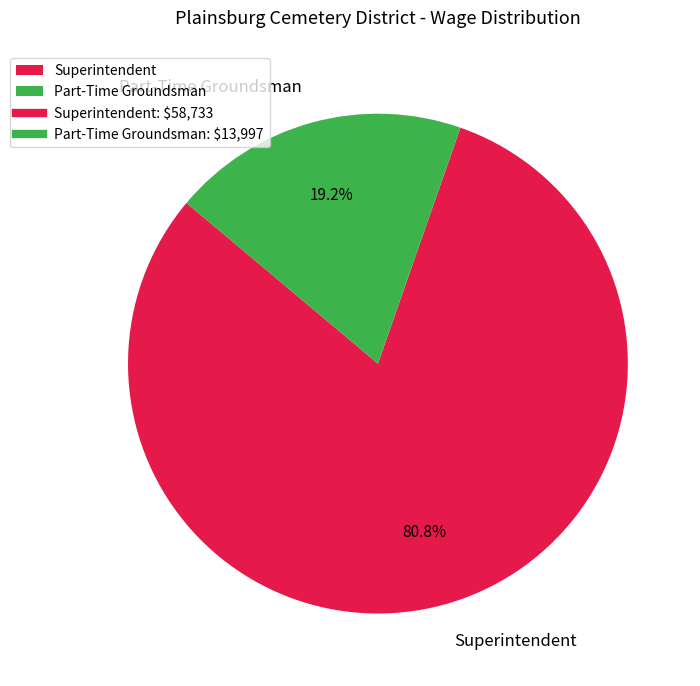

To the nearest percent, what is the combined percentage of Superintendent and Part-Time Groundsman?

100%